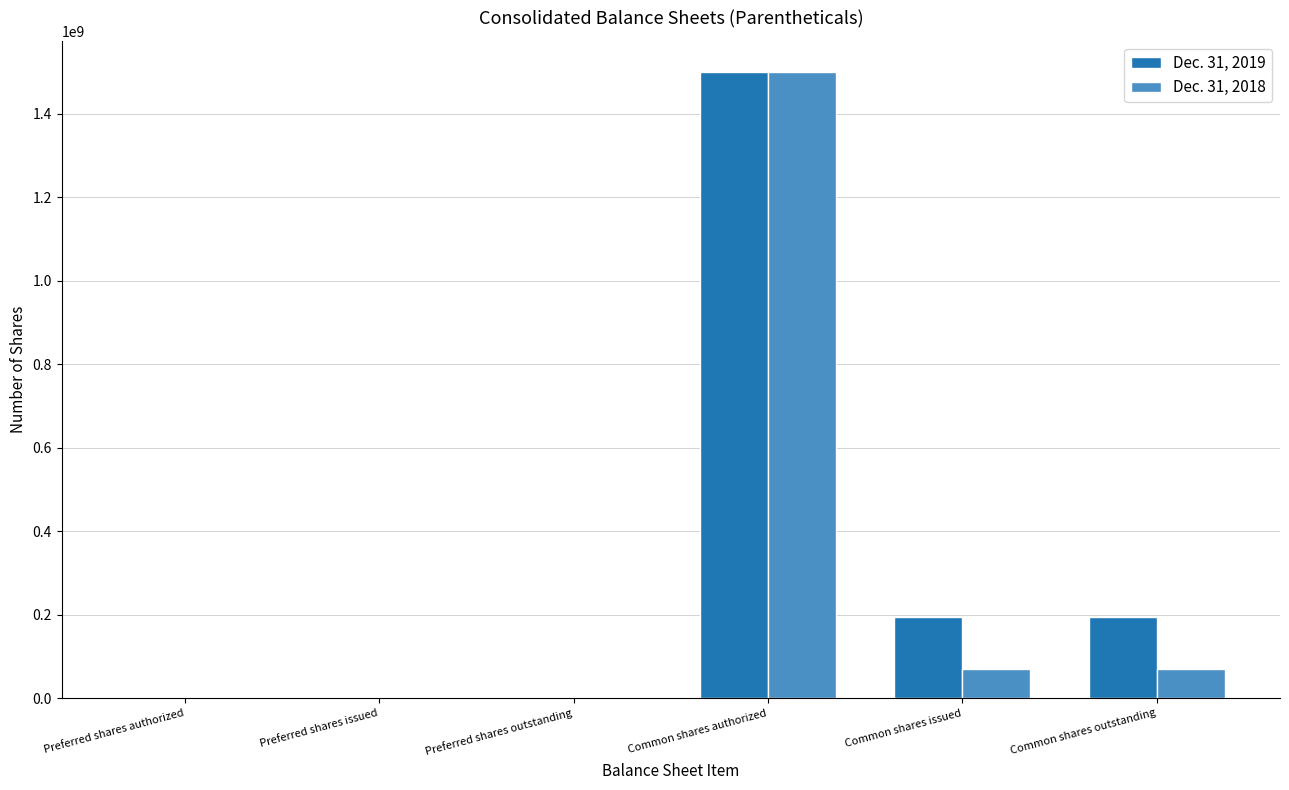

Is the value of Dec. 31, 2018 at Common shares outstanding greater than the value of Dec. 31, 2019 at Preferred shares authorized?

Yes